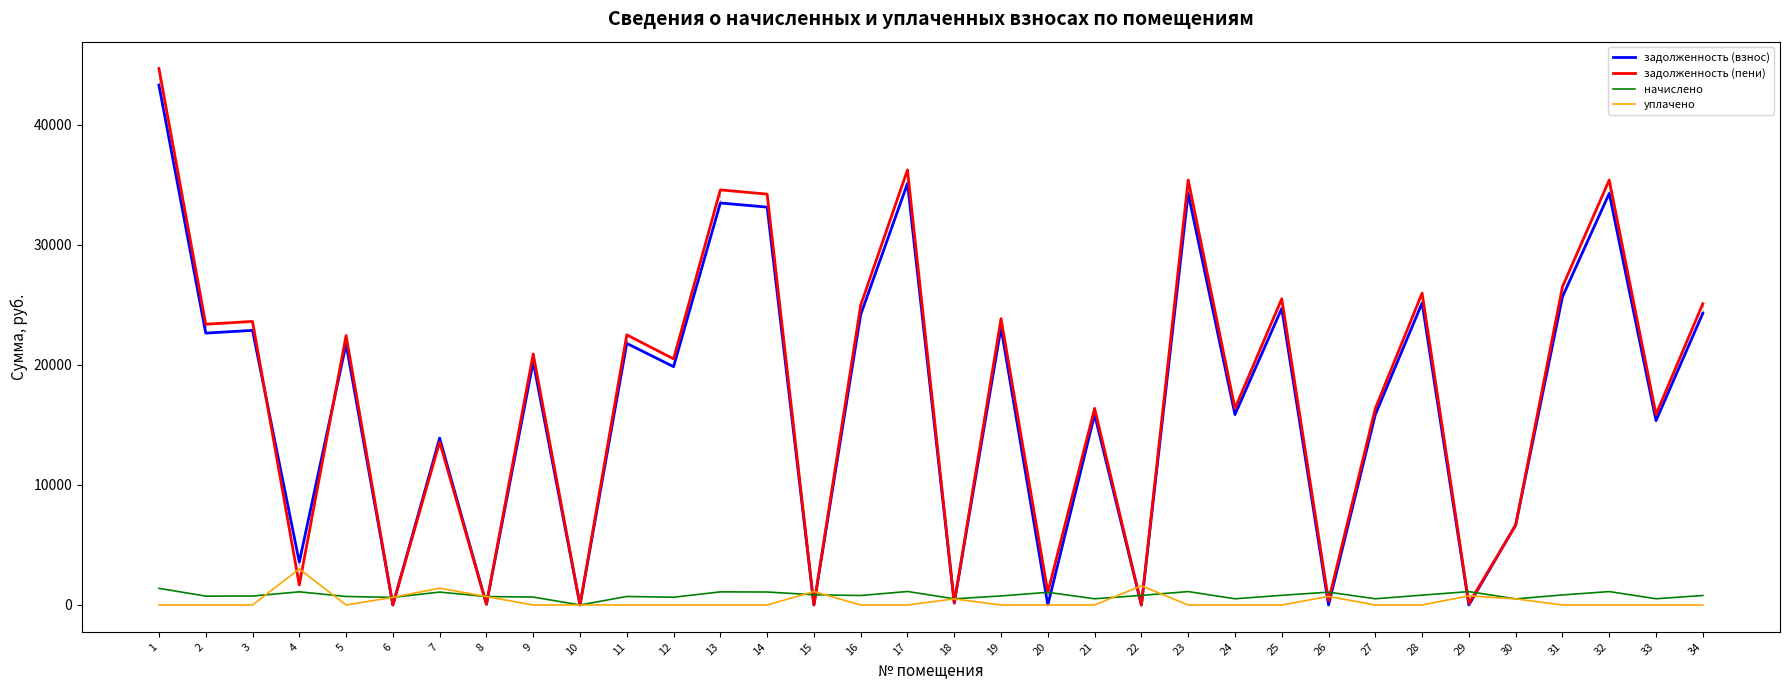

Which category has the highest value in the уплачено series?

4